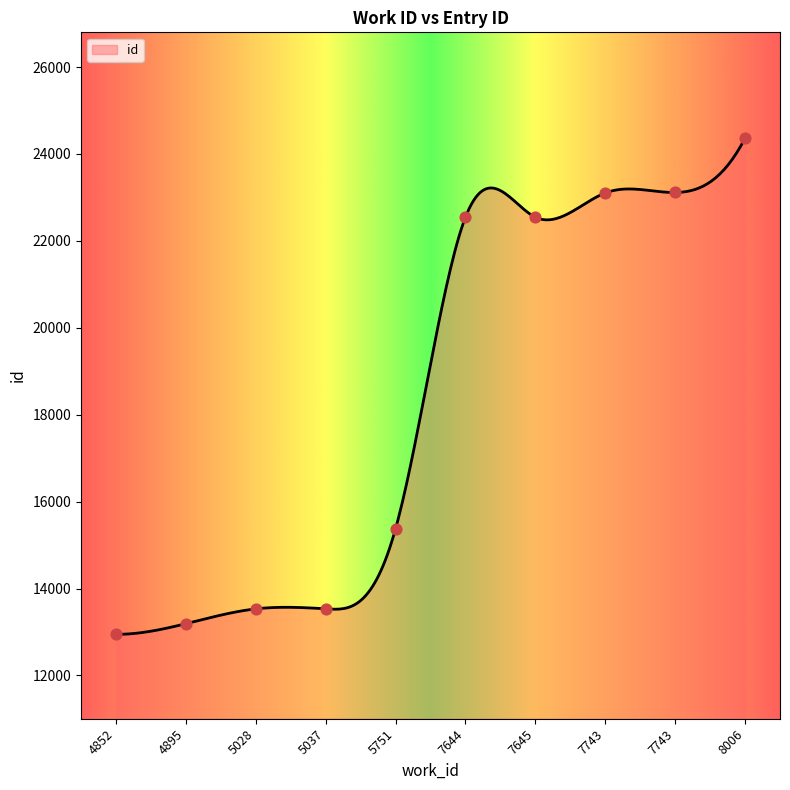

Which has a higher value, 7743 or 7645?

7743